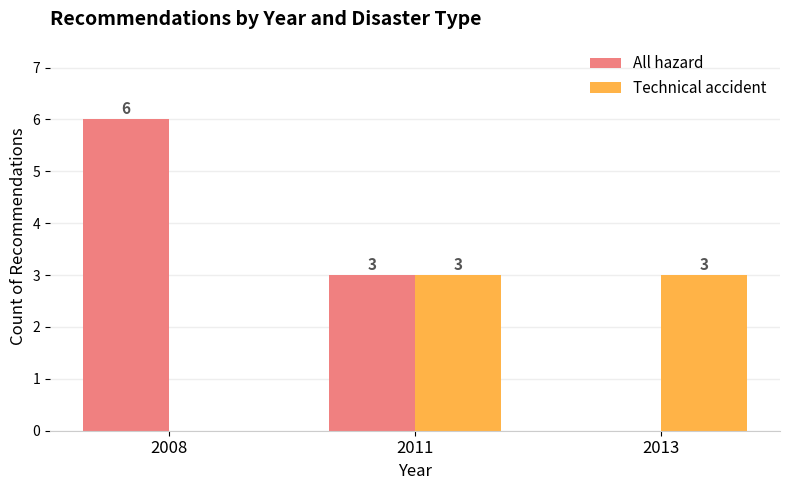

Which series has the largest total across all categories?

All hazard